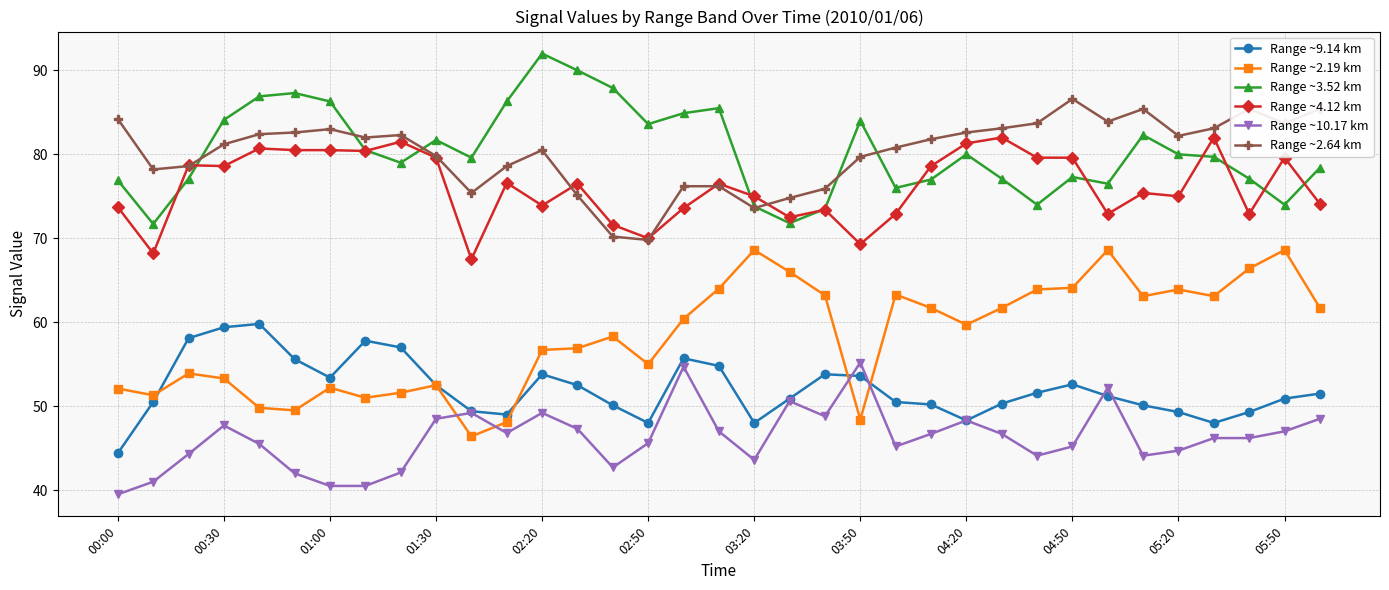

What is the greatest value displayed?

92.0